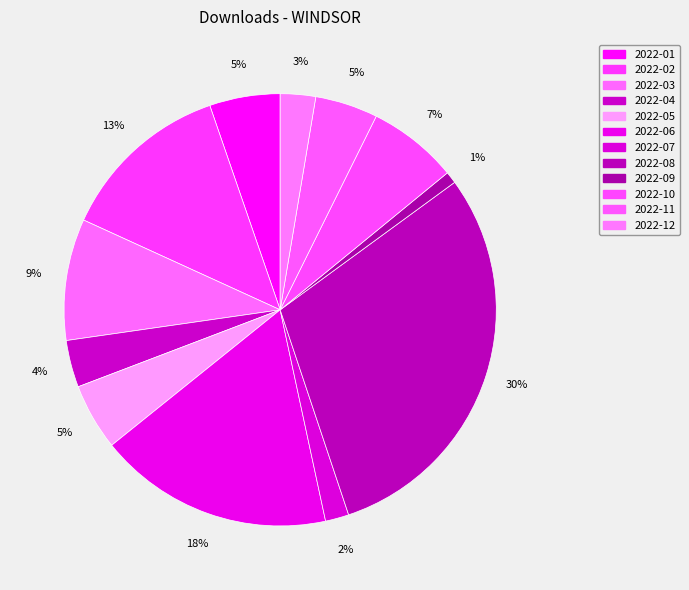

How many segments does this pie chart have?

12